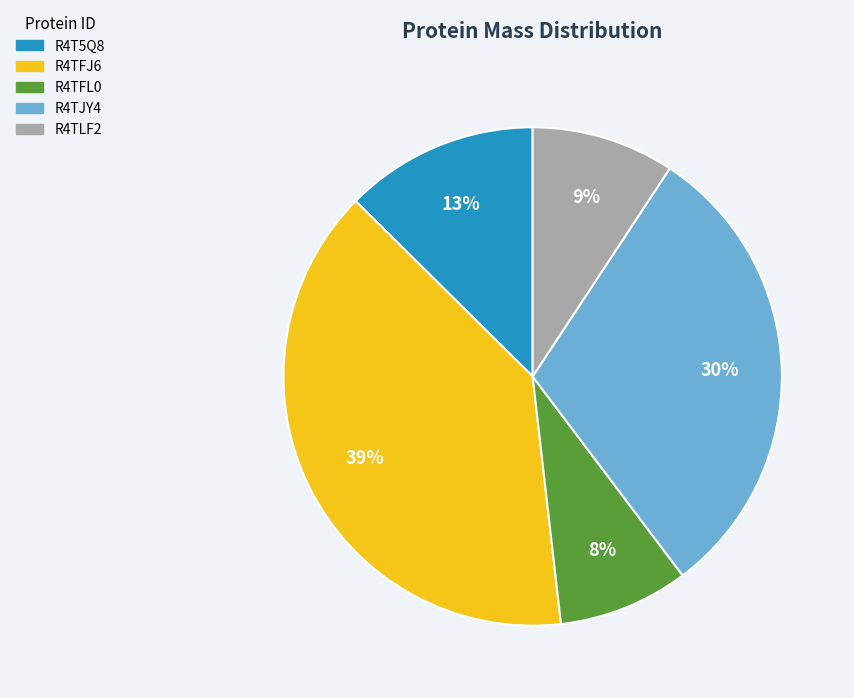

What is the ratio of the value at R4TFJ6 to the value at R4TJY4?

1.3